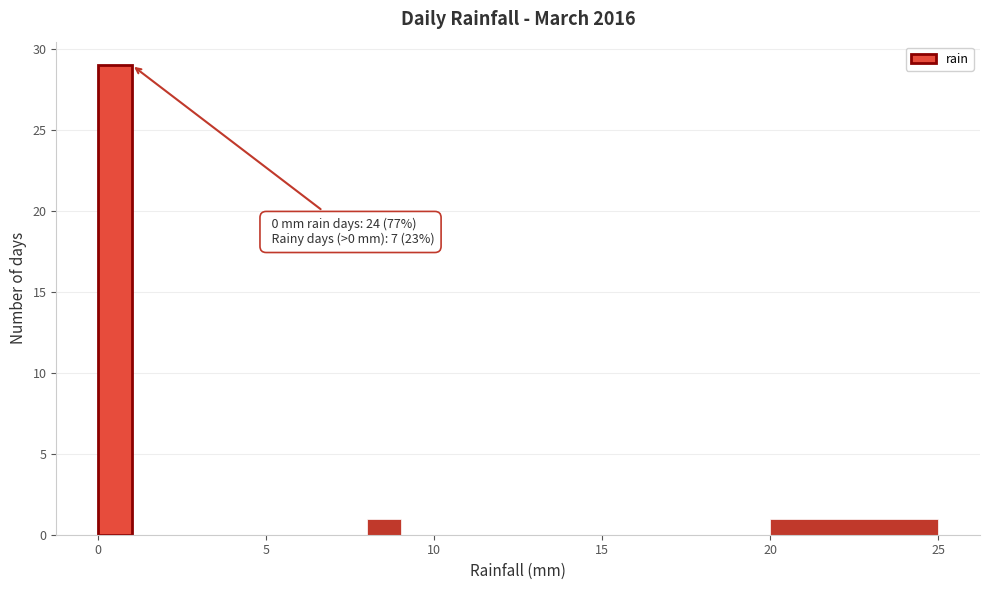

Read against the x-axis, roughly where is the centre of the tallest bar?

0.5